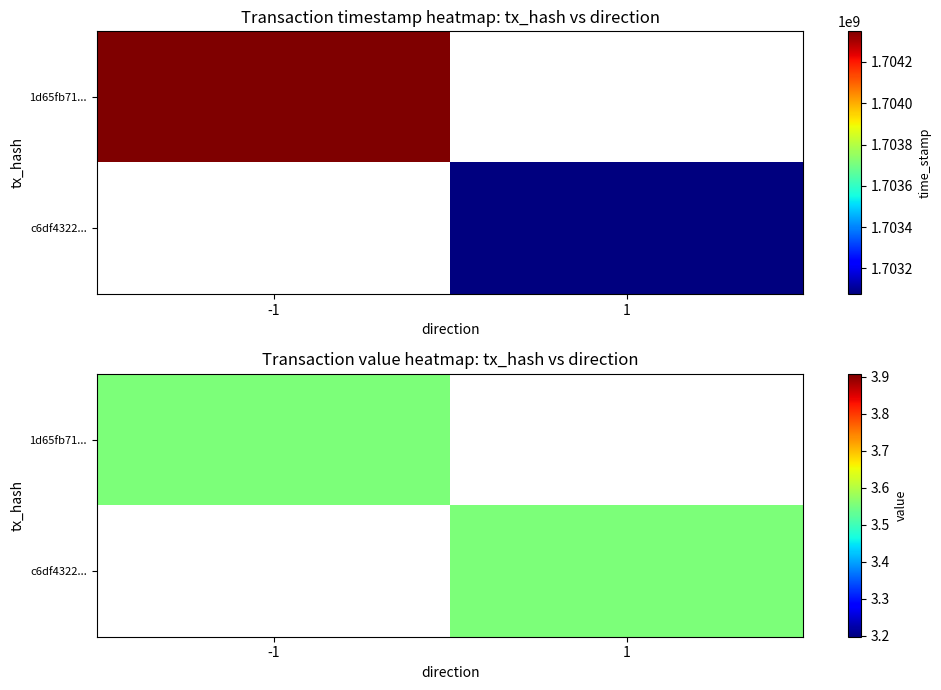

Rank the series by their average value, from highest to lowest.

1d65fb71bfe3f3ff6998608cb67a7bc1340566f, c6df432289914776546400132ac79550745cf1a